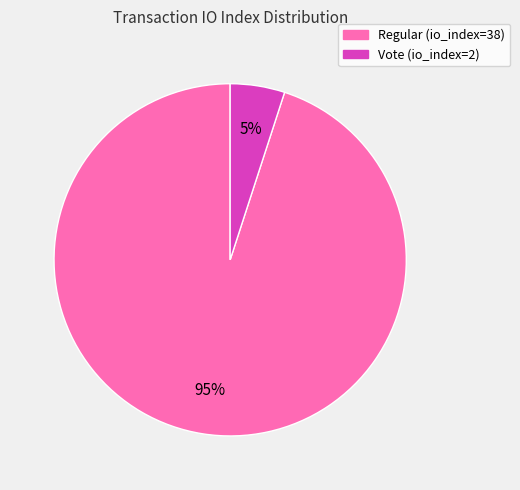

Rank the categories by value from lowest to highest.

Vote (io_index=2), Regular (io_index=38)